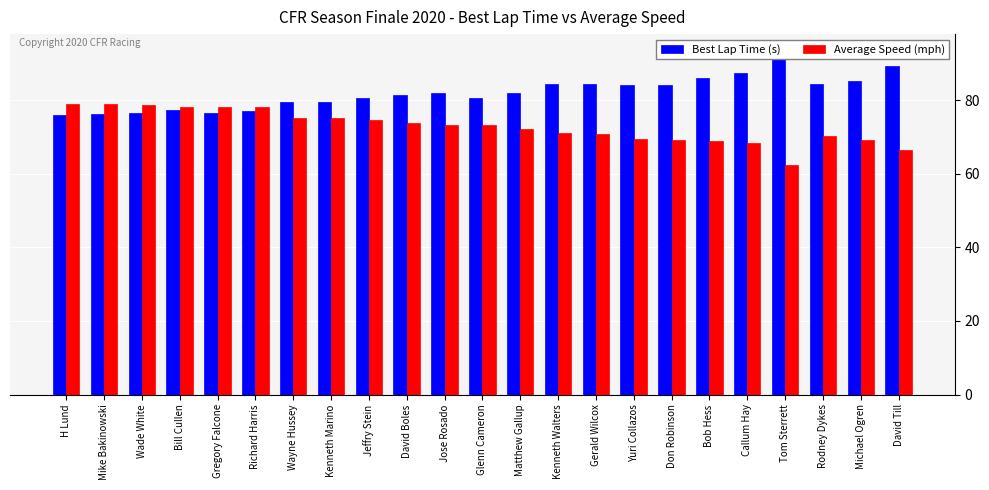

What are all the series names shown in the legend?

Best Lap Time (s), Average Speed (mph)